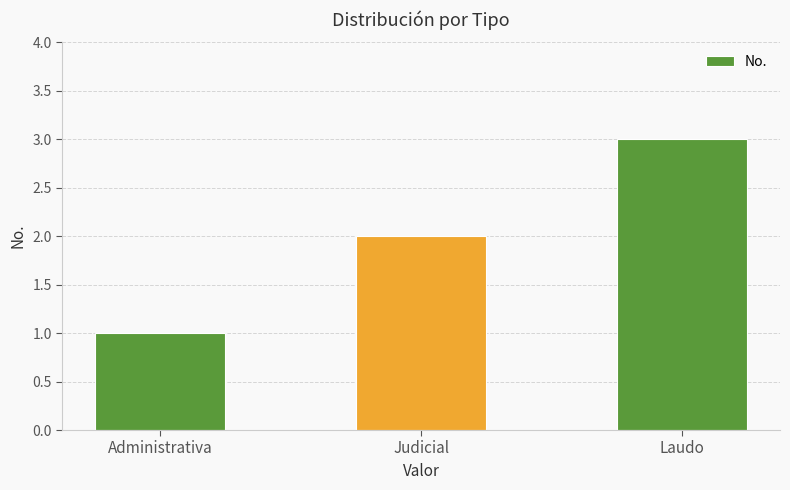

Which label corresponds to the smallest value in the chart?

Administrativa